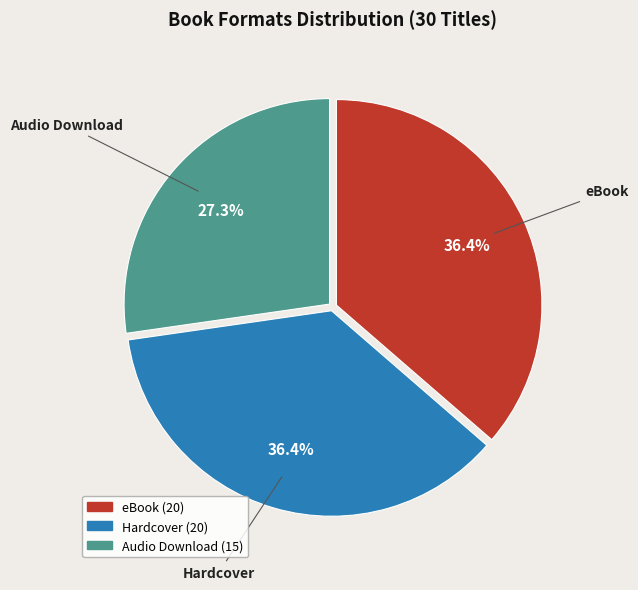

To the nearest percent, what percentage of the pie is eBook?

36%